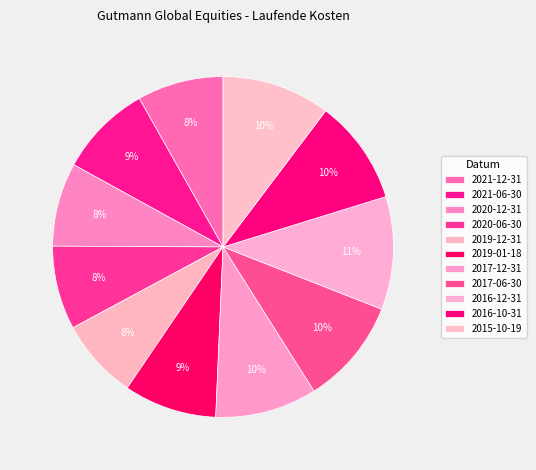

What percentage is the 2020-06-30 slice, to the nearest percent?

8%